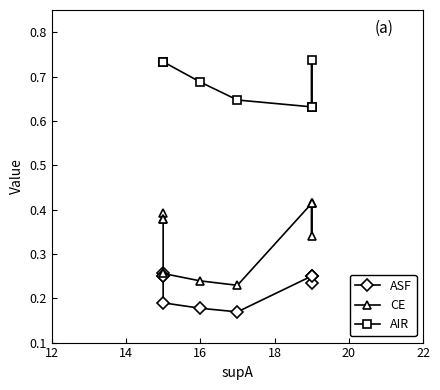

List the series in order of their peak value, lowest first.

ASF, CE, AIR